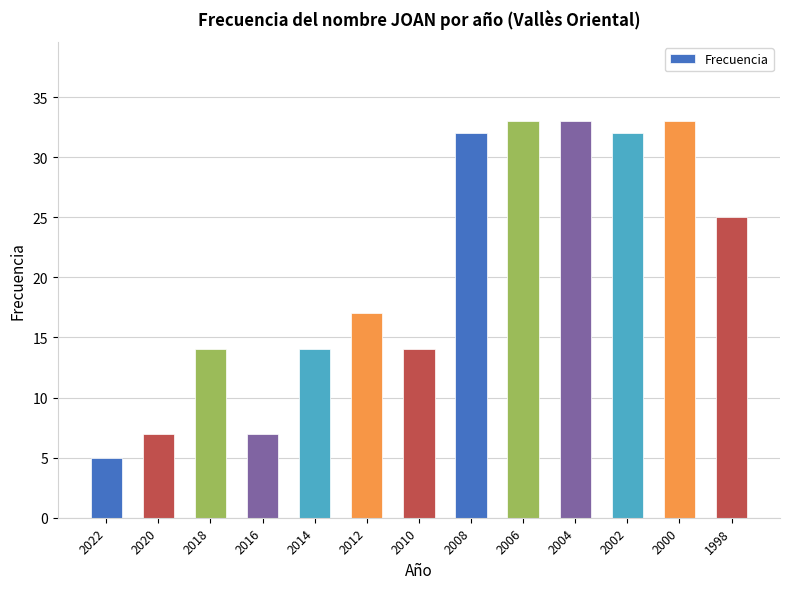

Reading left to right, what are all the values shown in this chart?

2022=5	2020=7	2018=14	2016=7	2014=14	2012=17	2010=14	2008=32	2006=33	2004=33	2002=32	2000=33	1998=25